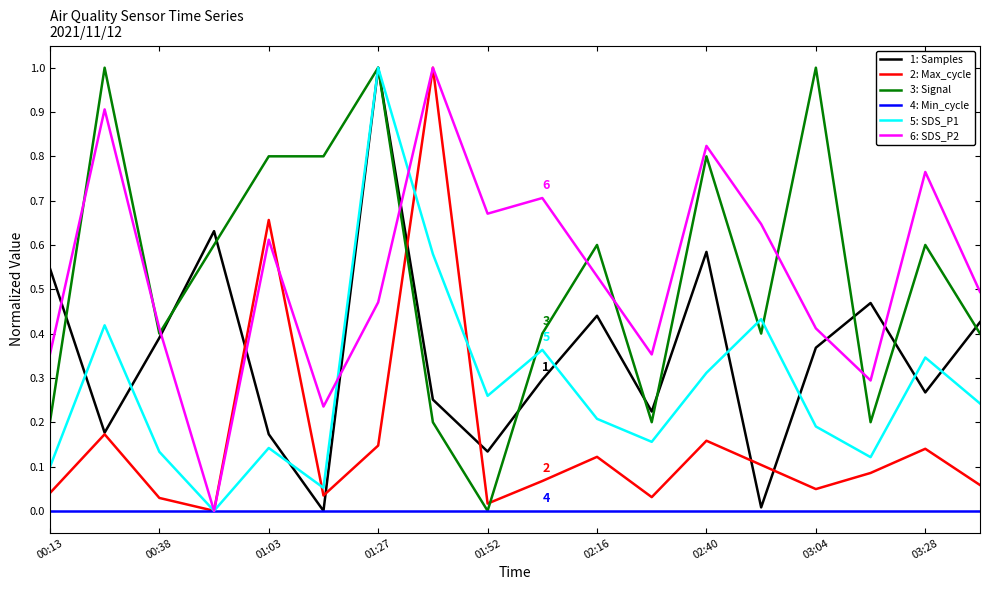

What is the maximum value shown in the chart?

1.0